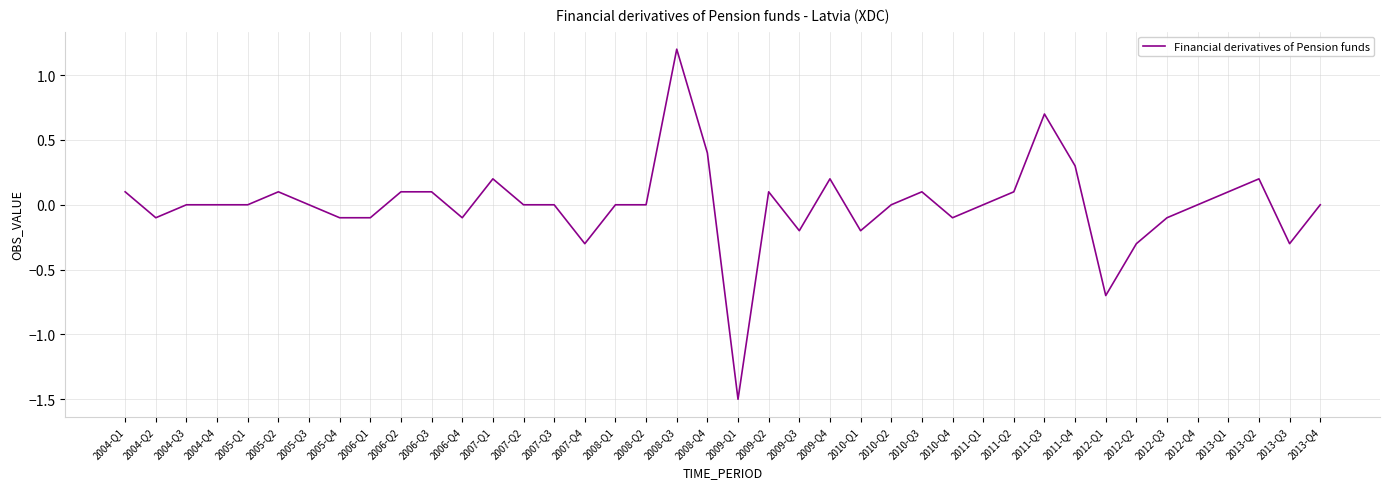

Count the number of data series in this chart.

1